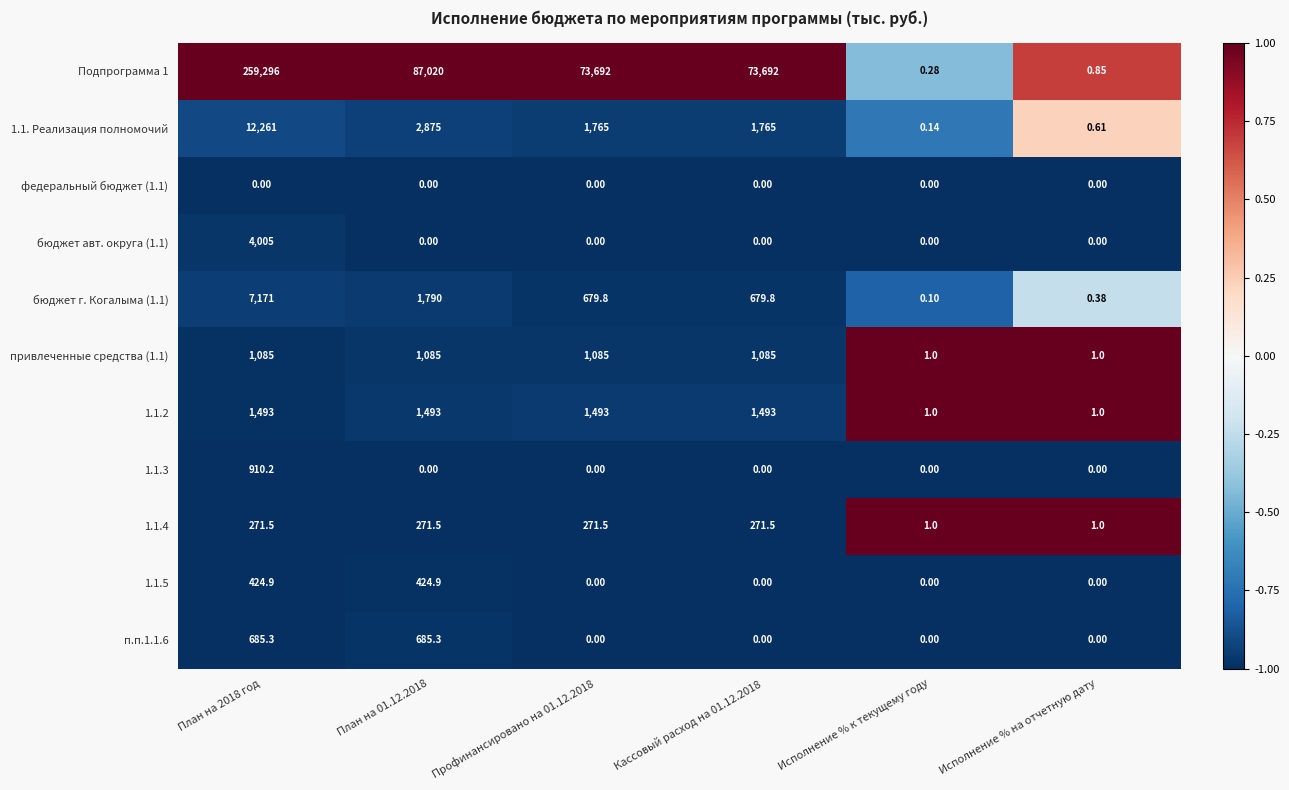

Which series has the largest range (max minus min)?

Подпрограмма 1